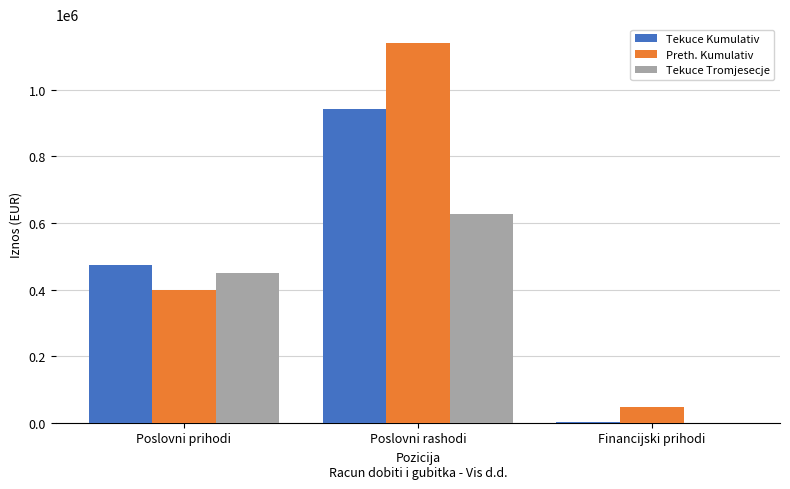

What are all the series names shown in the legend?

Tekuce Kumulativ, Preth. Kumulativ, Tekuce Tromjesecje